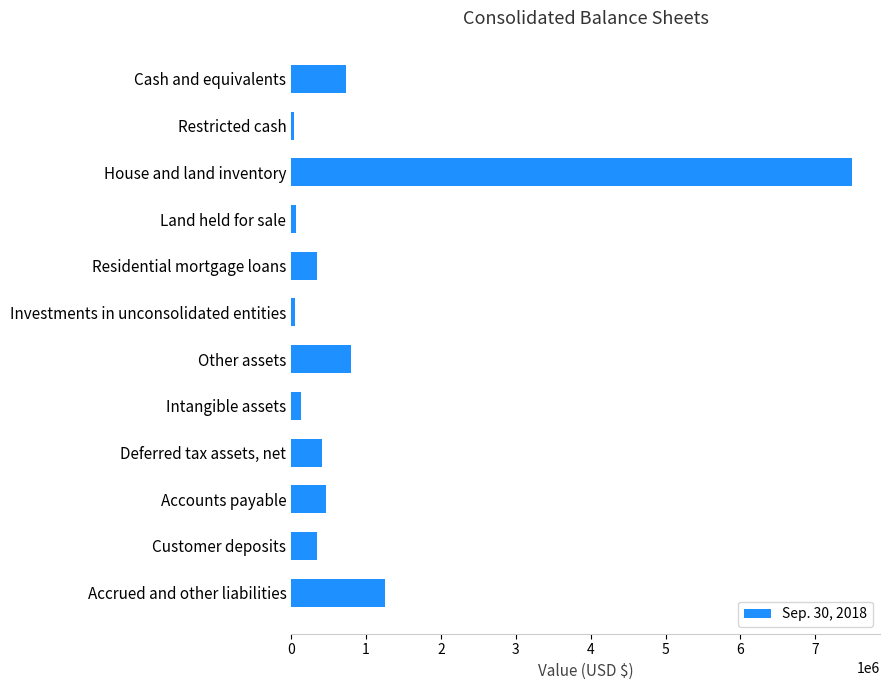

What is the change in value from House and land inventory to Accounts payable?

-7023621